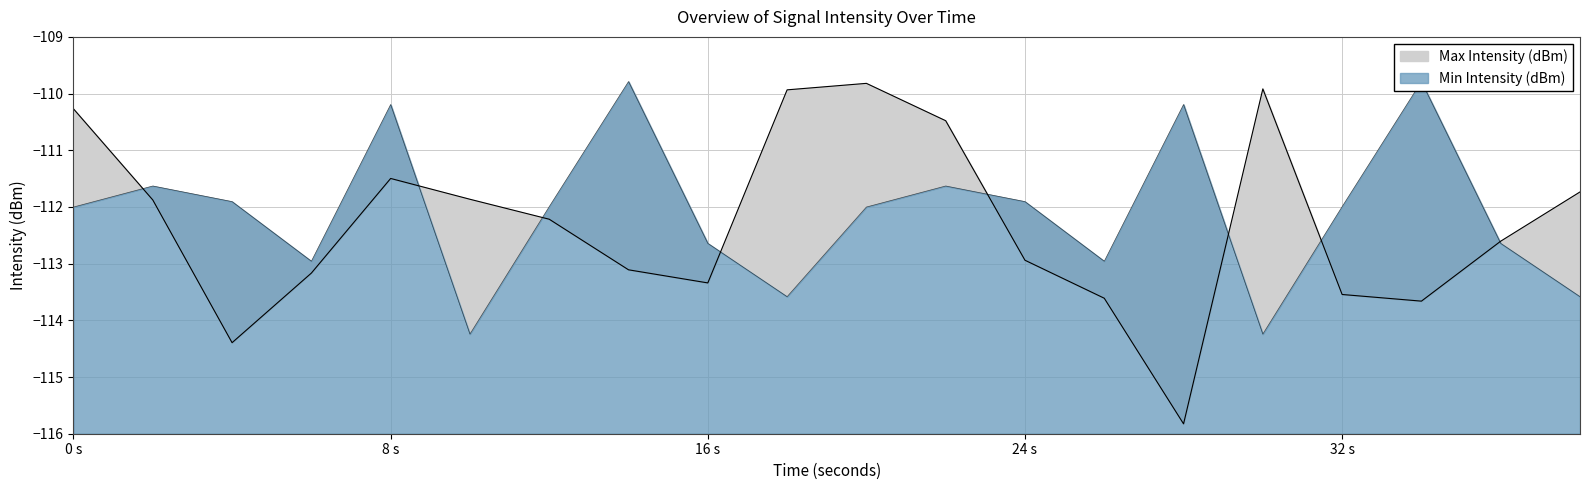

Which series has the widest spread of values?

Max Intensity (dBm)